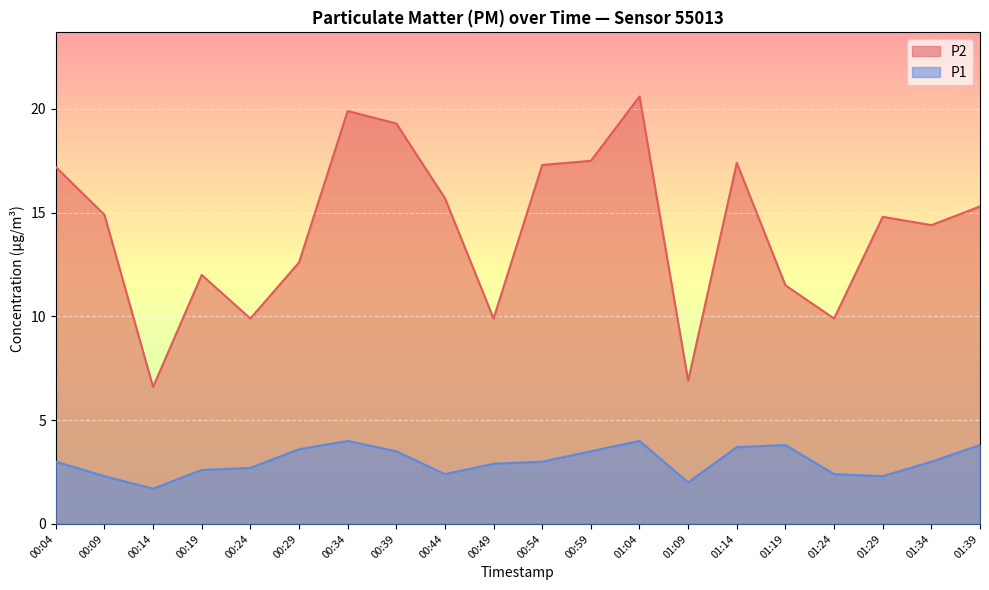

At which label does P1 reach its peak?

00:34